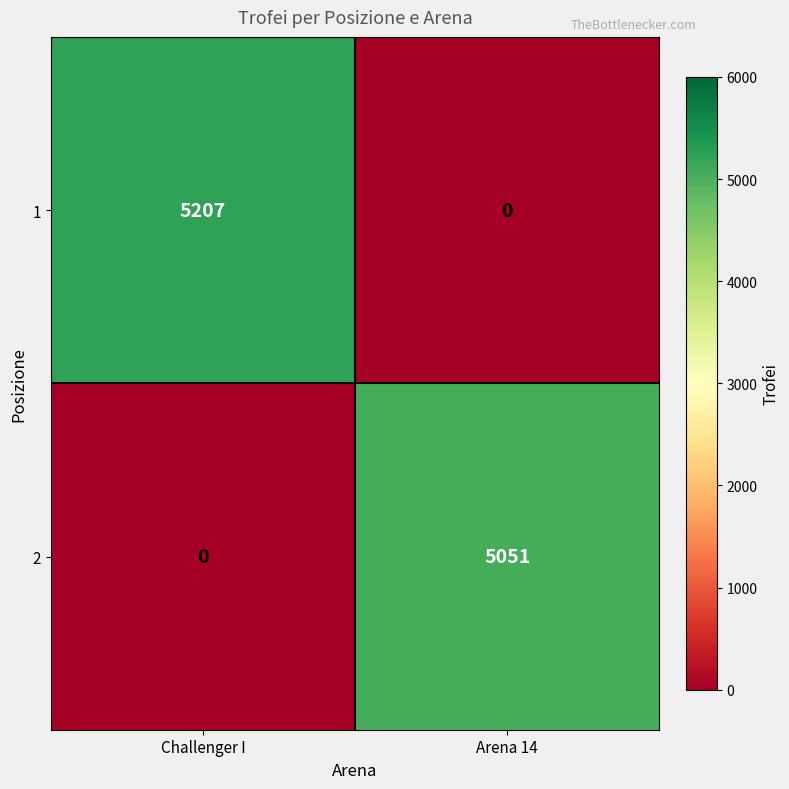

Count the number of categories in the chart.

2